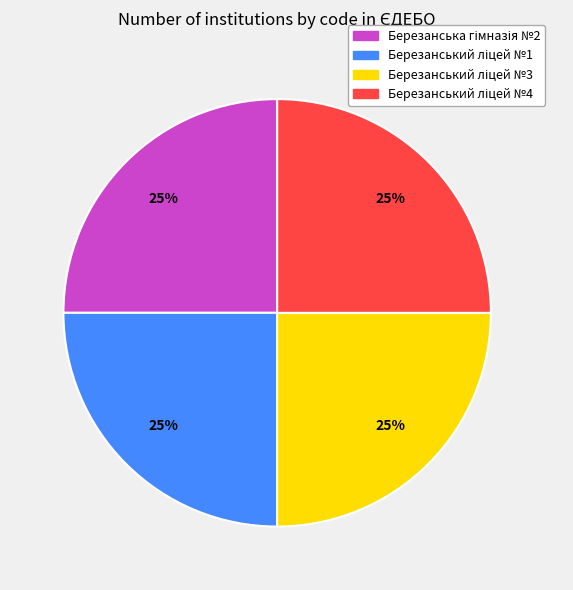

Does any single category account for the majority?

No